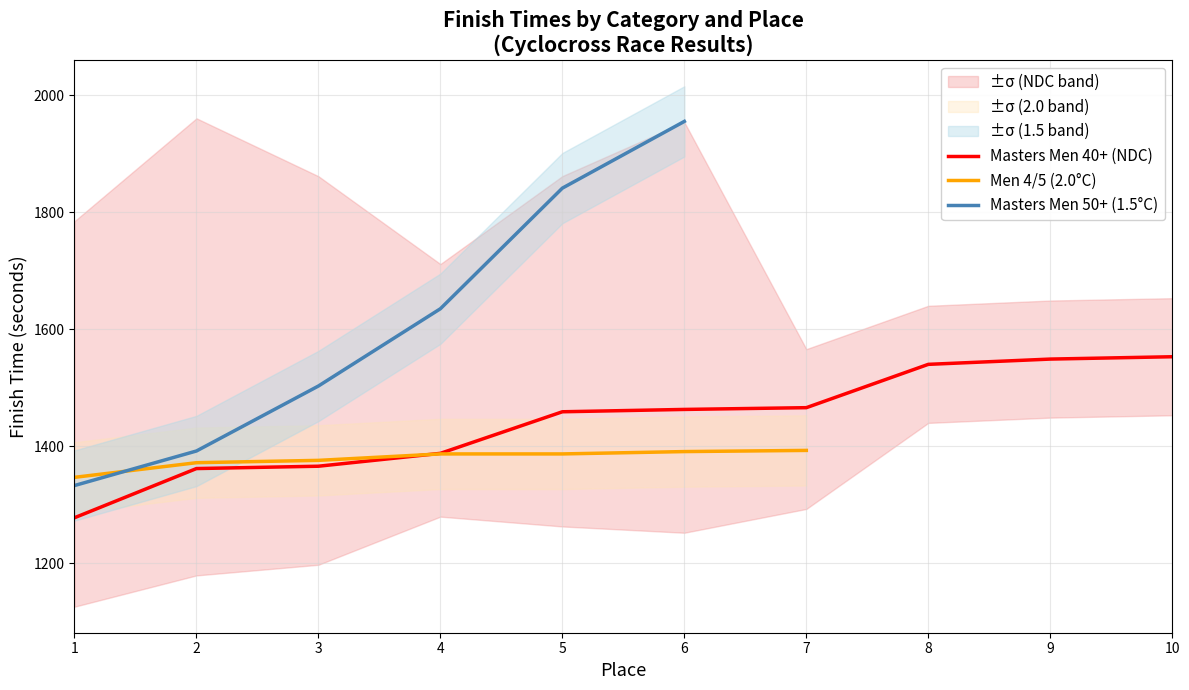

What is the value of the Men 4/5 (2.0°C) point at the 5th from the left?

1387.0